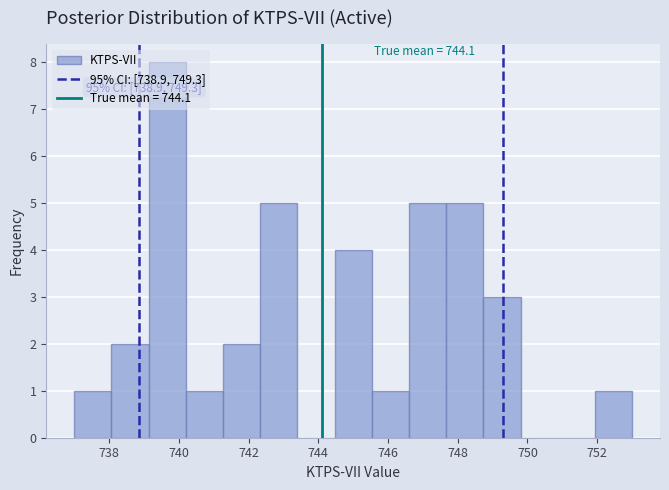

Which range on the x-axis has the tallest bar?

739.2 to 740.2